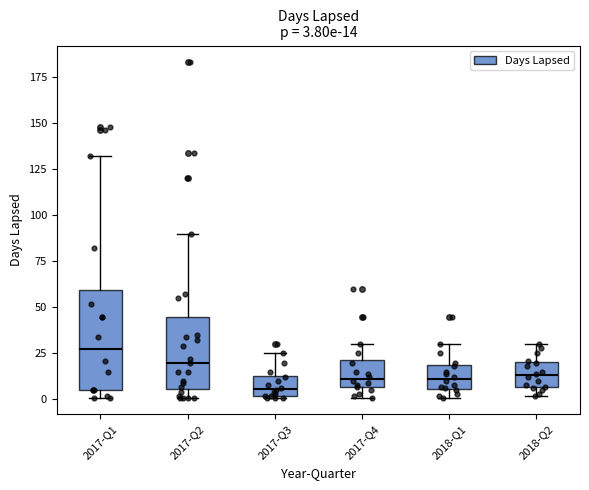

Which box is the tallest, from its lower edge to its upper edge?

2017-Q1